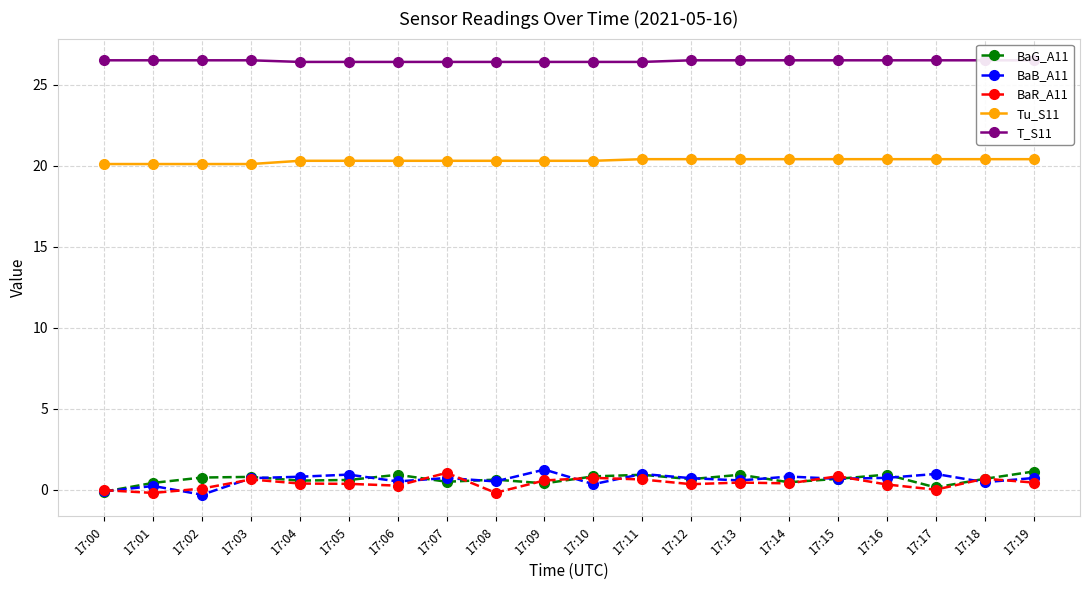

What are all the series names shown in the legend?

BaG_A11, BaB_A11, BaR_A11, Tu_S11, T_S11